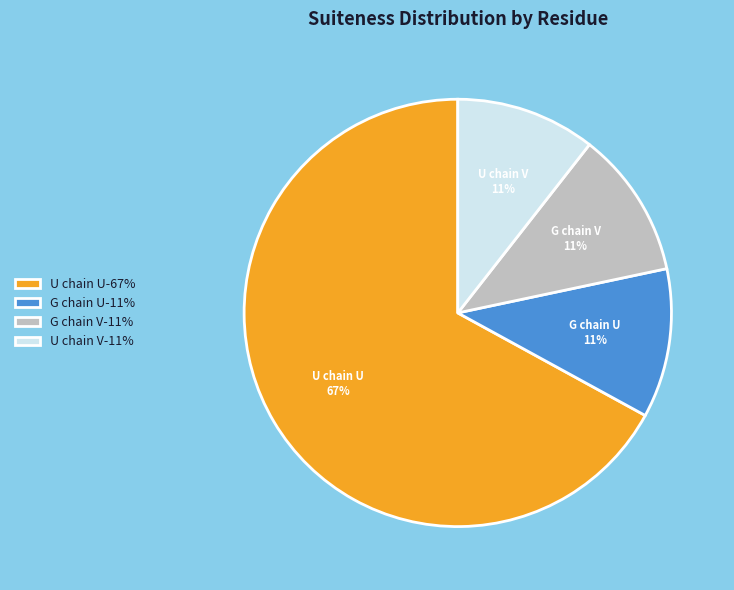

What percentage is the U chain V slice, to the nearest percent?

11%